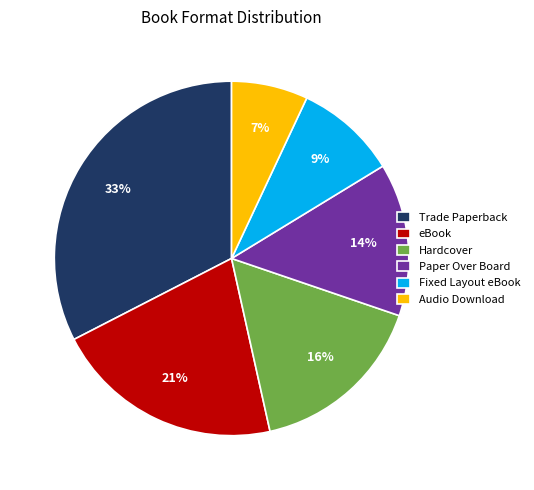

Combined, do Hardcover and eBook account for over 50%?

No